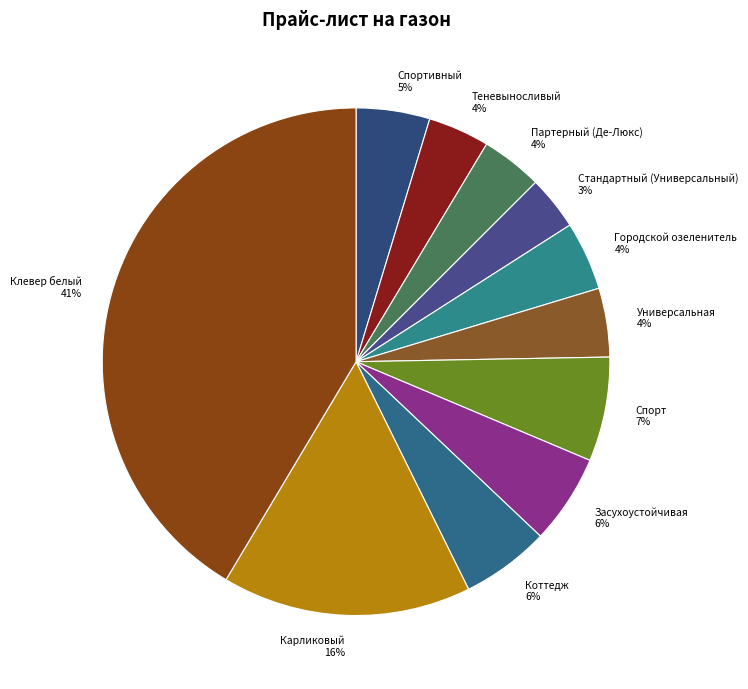

Is Стандартный (Универсальный) the majority of the pie?

No